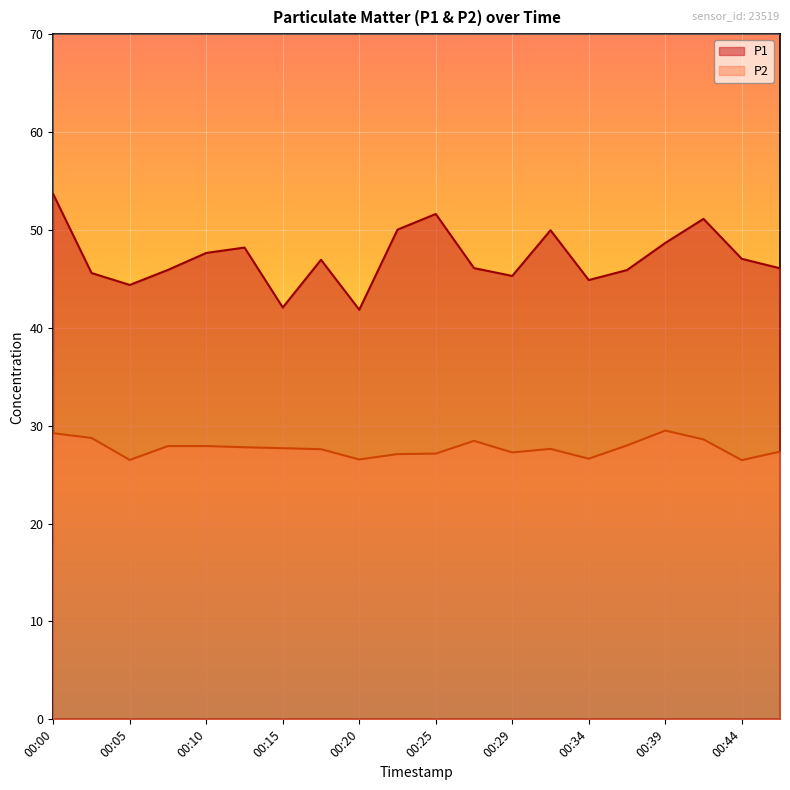

How many interior local valleys does the P2 series have?

5